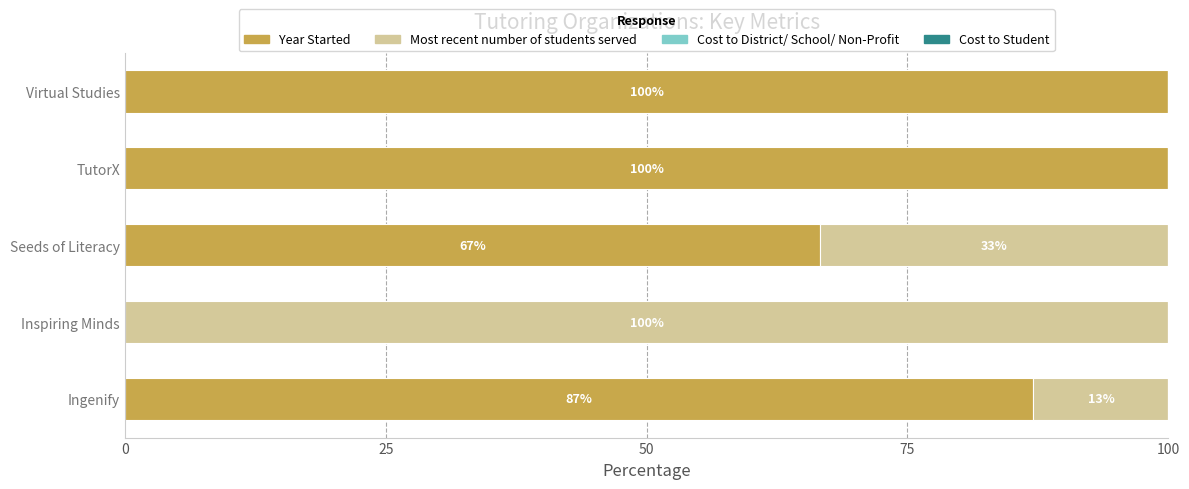

What is the total value across all series at Seeds of Literacy?

100.0